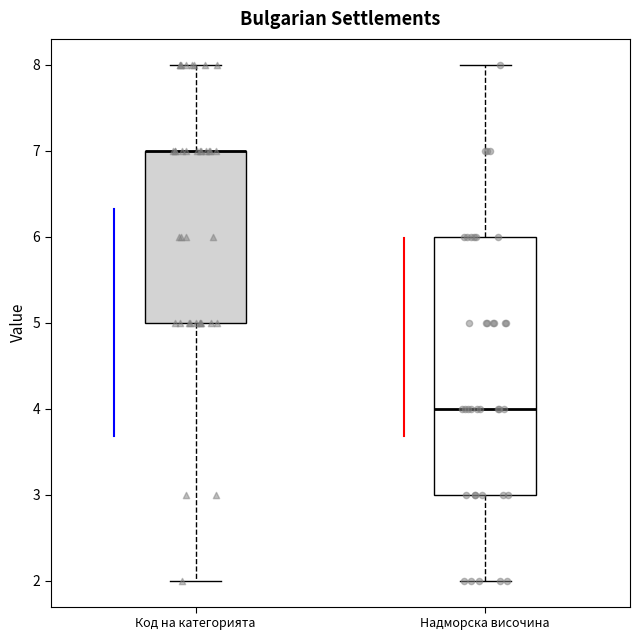

Reading left to right, read every box against the y-axis: the position of its median line, the range the box covers, and the ends of its whiskers. The values are not printed on the chart, so give them approximately, as read against the axis.

Код на категорията: median 7 (drawn on the box's upper edge), box 5 to 7, whiskers 2 to 8
Надморска височина: median 4, box 3 to 6, whiskers 2 to 8